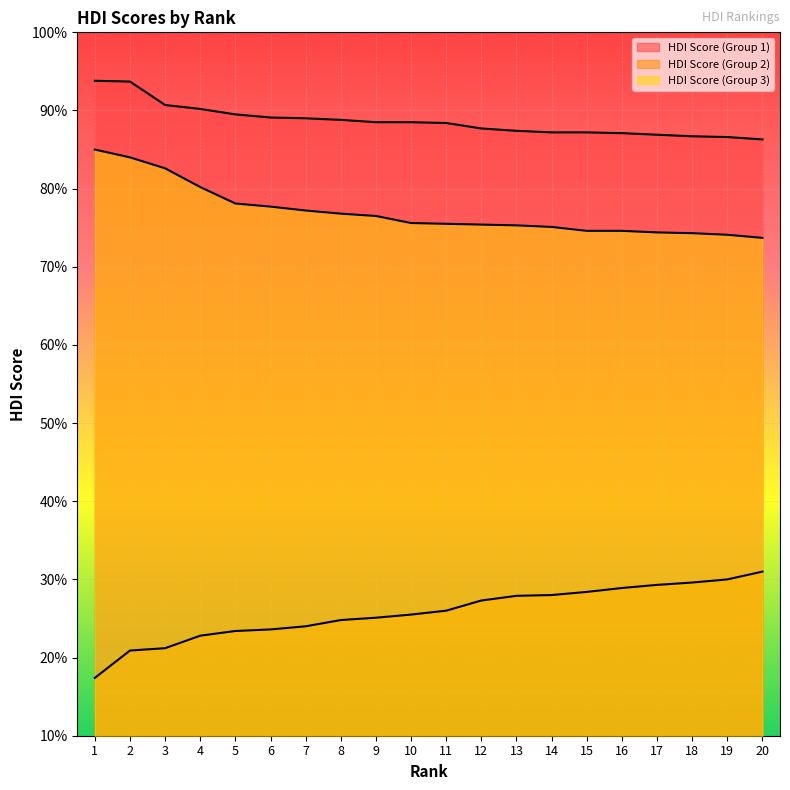

True or false: HDI Score (Group 3) and HDI Score (Group 1) cross at least once.

False